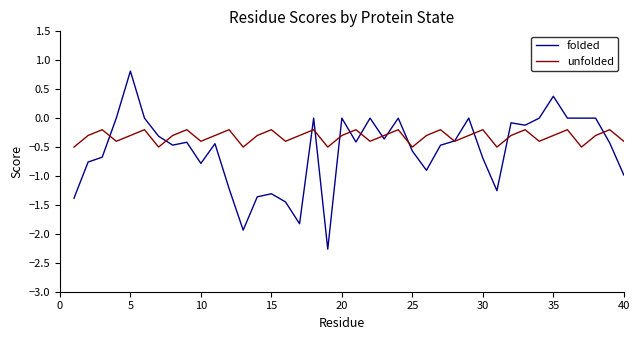

Rank the series by their maximum value, from lowest to highest.

unfolded, folded